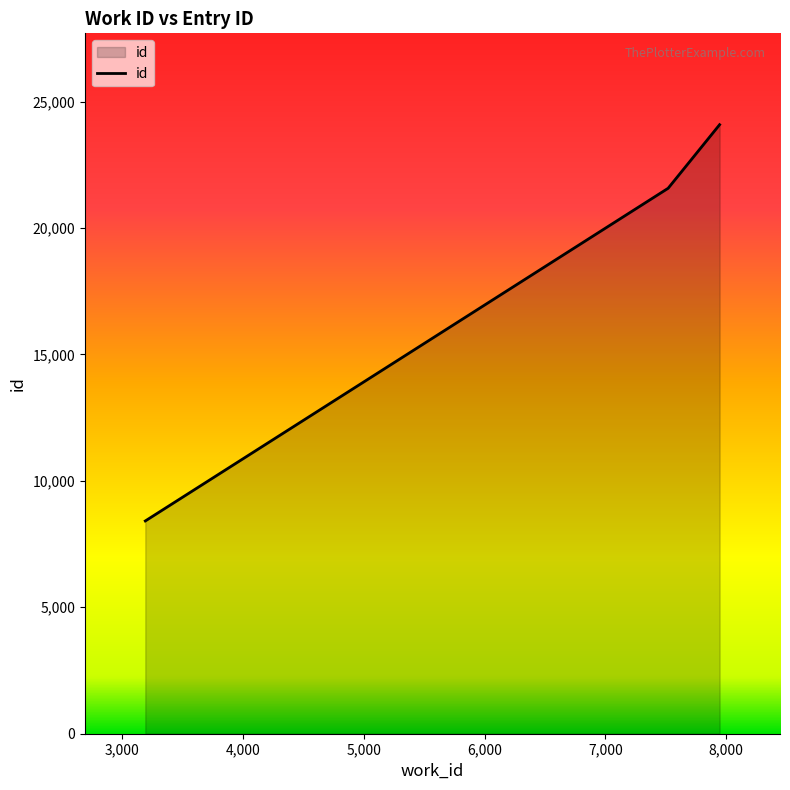

What is the difference between the maximum and second lowest values?

2514